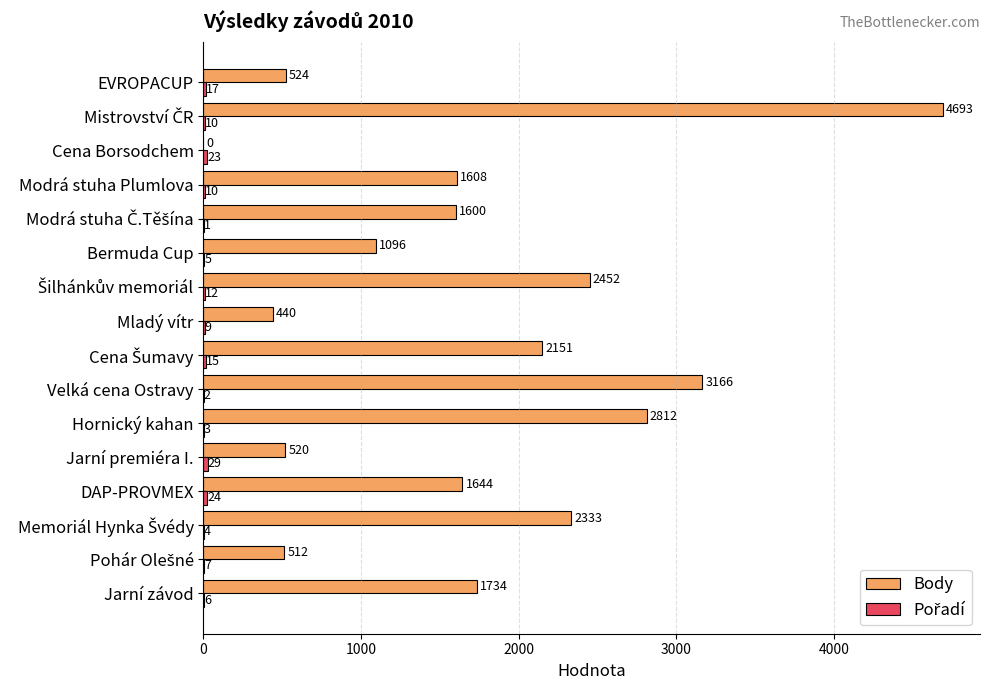

Which series has the largest total across all categories?

Body